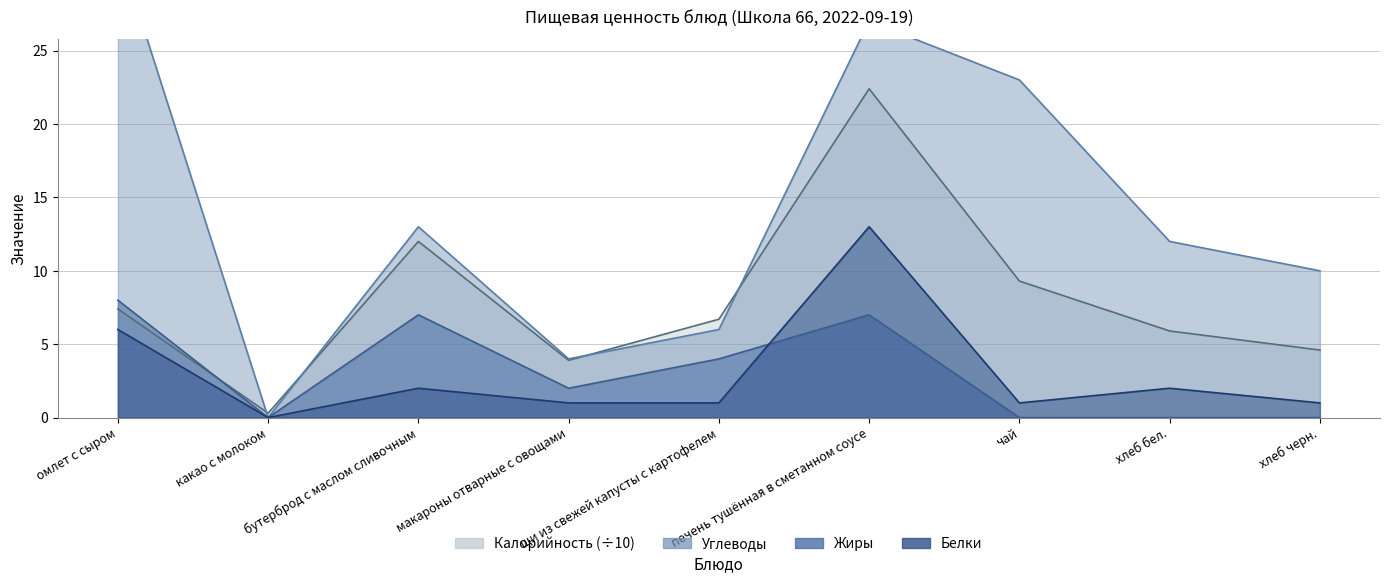

How many series are shown in this chart?

4